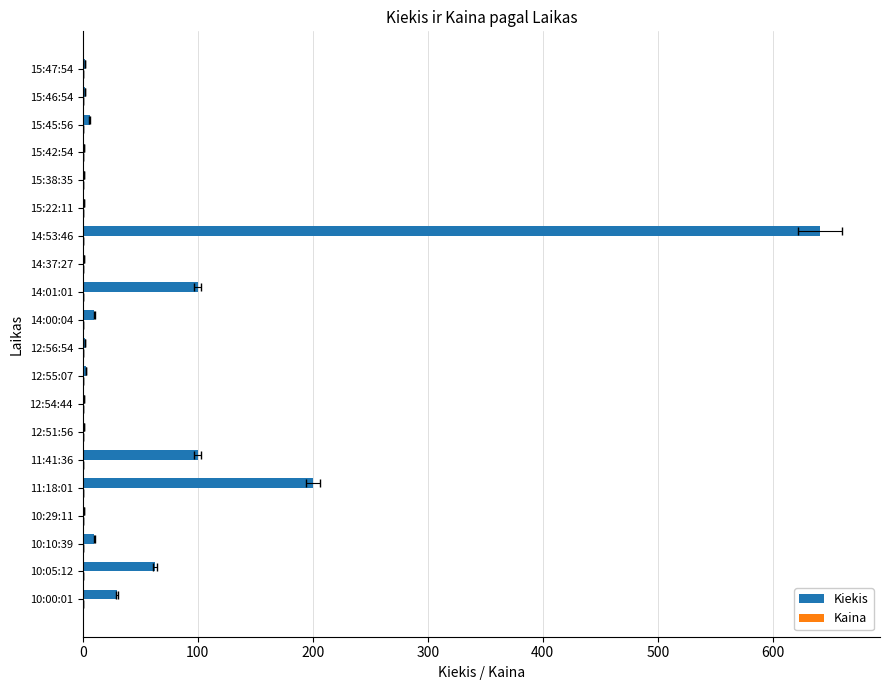

What is the value of the Kiekis bar at the 19th from the left?

2.0